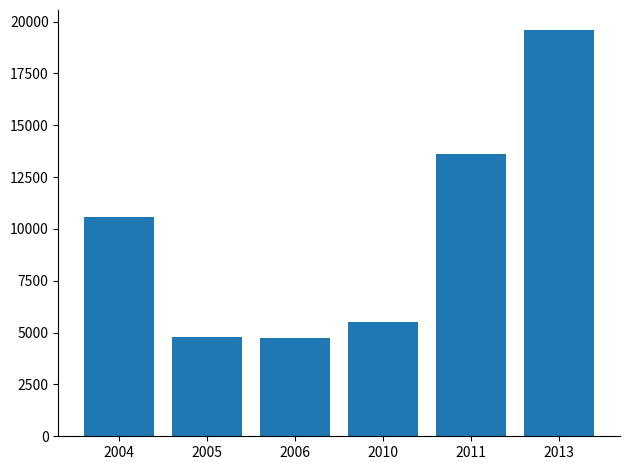

Approximately how many times larger is the value at 2010 compared to 2011?

0.4